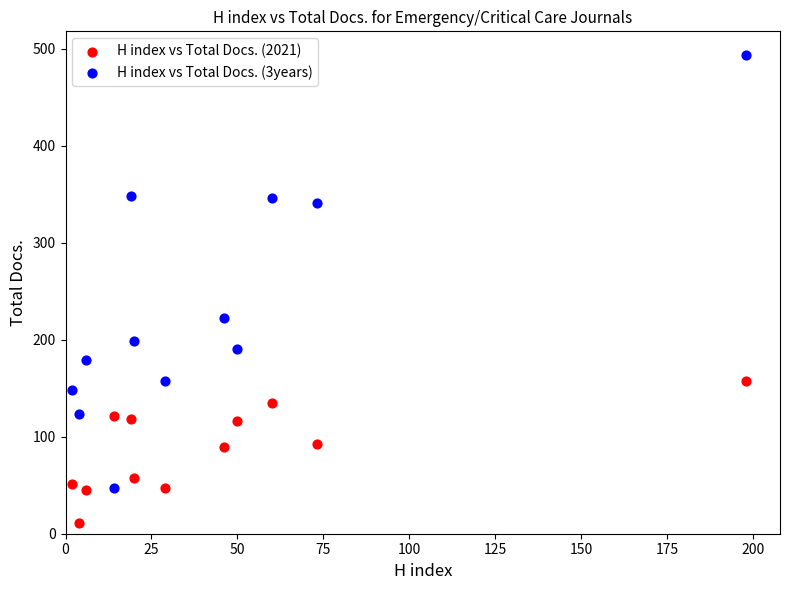

Across all data points, what is the range of Y values (max minus min)?

483